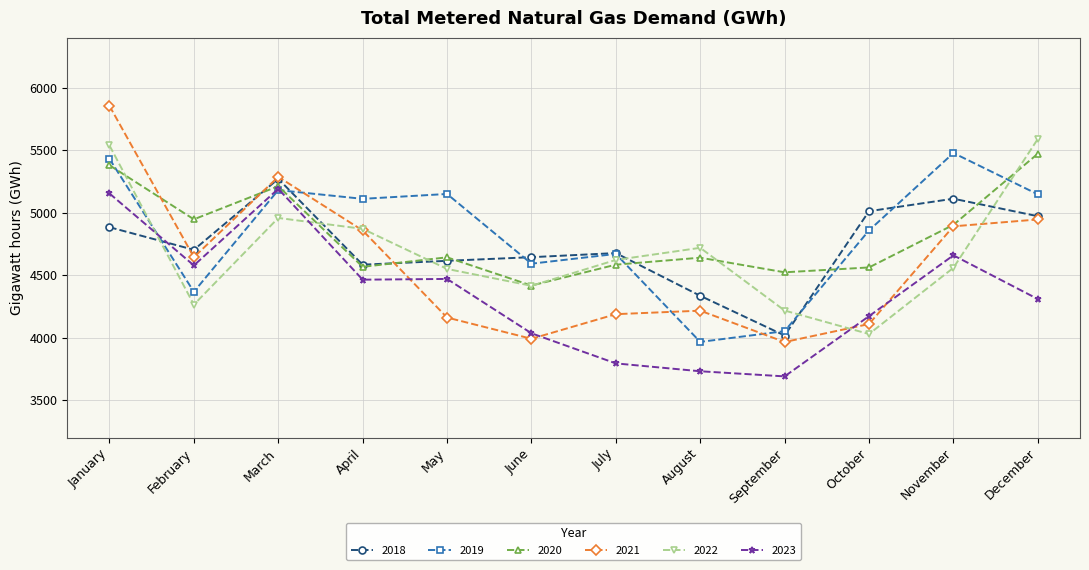

Where do 2021 and 2018 first cross each other?

January and February